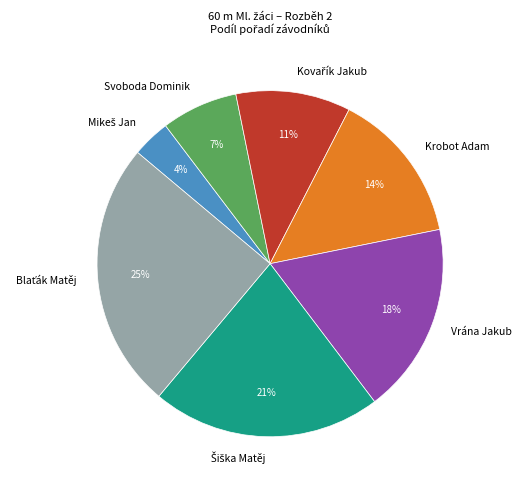

Between Svoboda Dominik and Krobot Adam, which is larger?

Krobot Adam